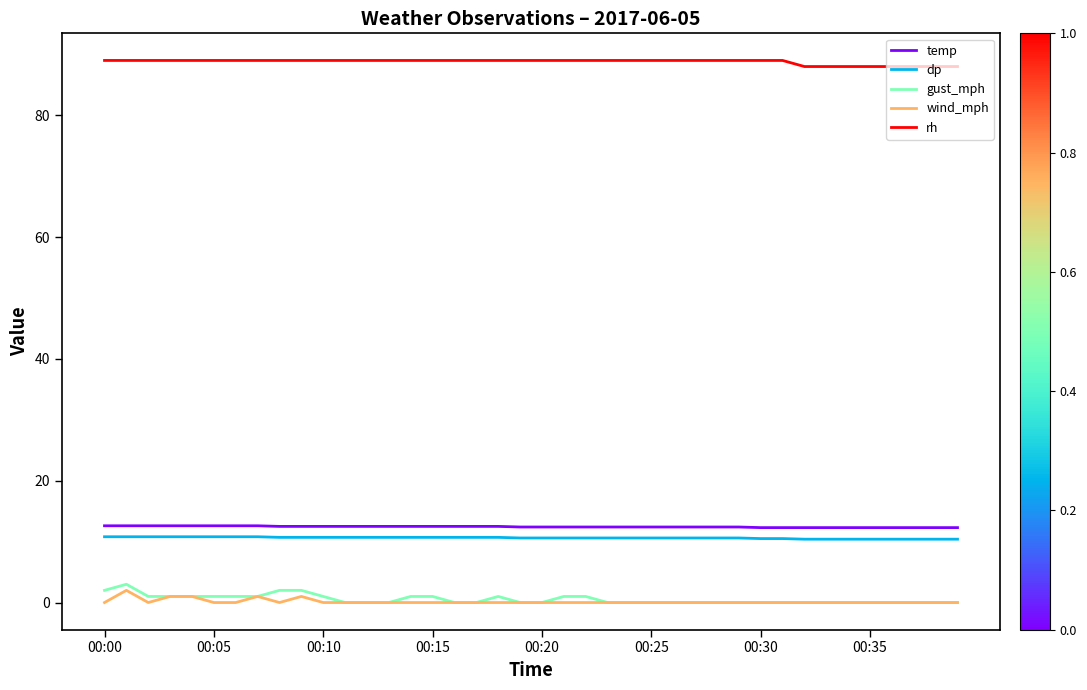

What is the highest value of the wind_mph series?

2.0